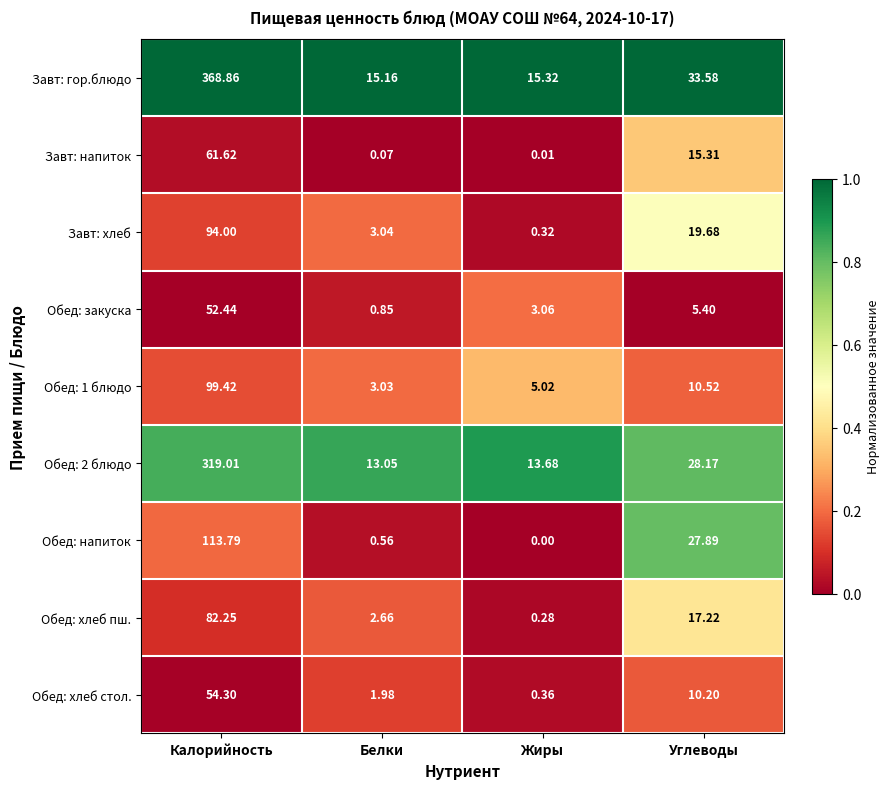

List the labels in order of Обед: 1 блюдо value, largest first.

Калорийность, Углеводы, Жиры, Белки